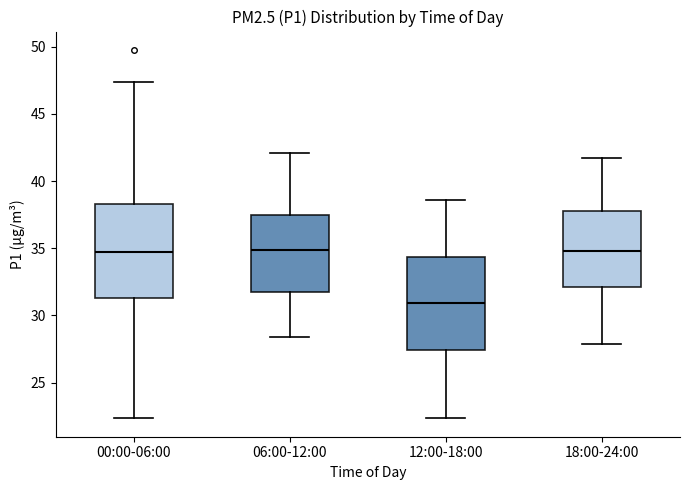

Where does the upper whisker of the box for 06:00-12:00 end on the y-axis? The values are not printed on the chart, so give them approximately, as read against the axis.

42.0